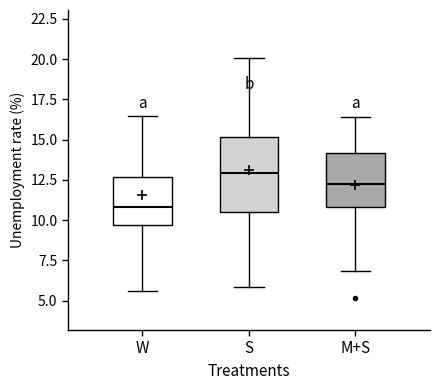

Reading left to right, transcribe this box plot: for each box, give where its median line is, the range the box spans, and where its two whiskers end, as read against the y-axis. The values are not printed on the chart, so give them approximately, as read against the axis.

W: median 11.0, box 9.5 to 12.5, whiskers 5.5 to 16.5
S: median 13.0, box 10.5 to 15.0, whiskers 6.0 to 20.0
M+S: median 12.5, box 11.0 to 14.0, whiskers 7.0 to 16.5